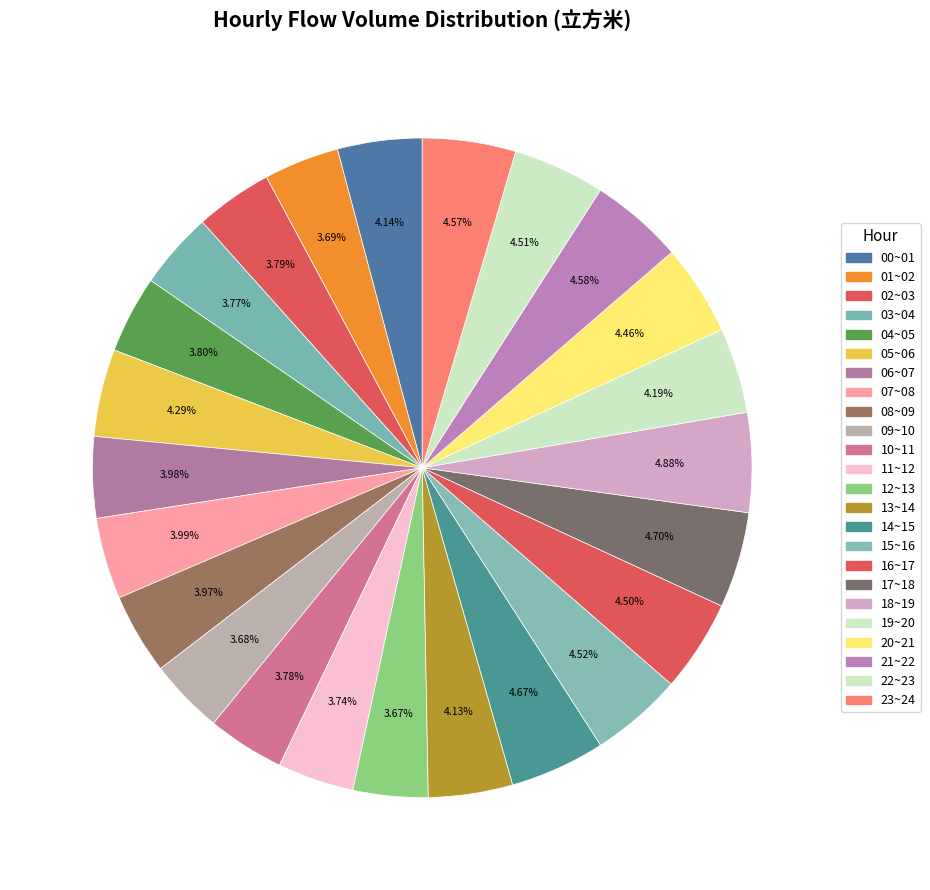

To the nearest percent, what percentage of the pie is 14~15?

5%